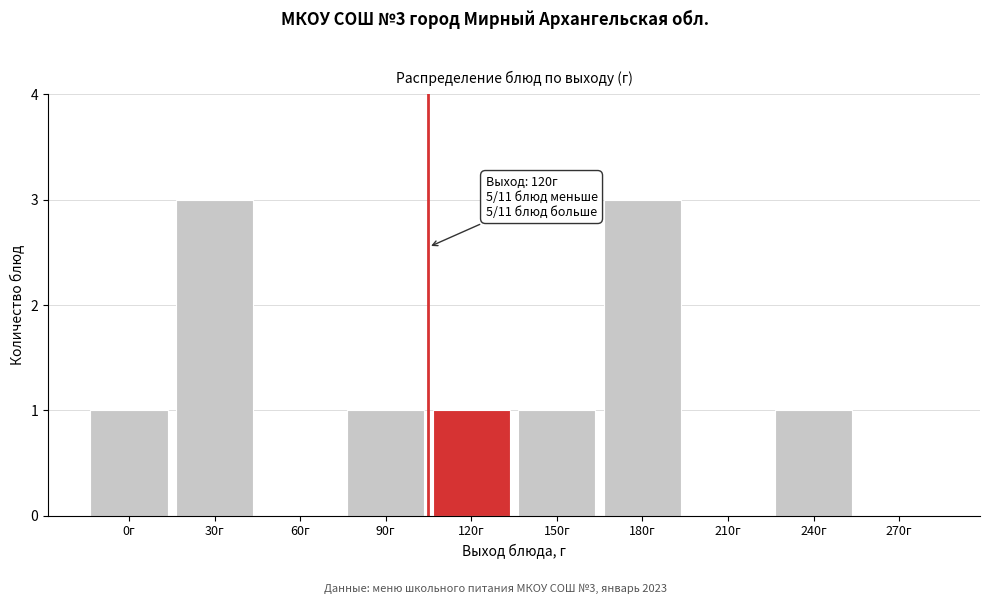

Reading right to left, what are all the values shown in this chart?

270г=0	240г=1	210г=0	180г=3	150г=1	120г=1	90г=1	60г=0	30г=3	0г=1